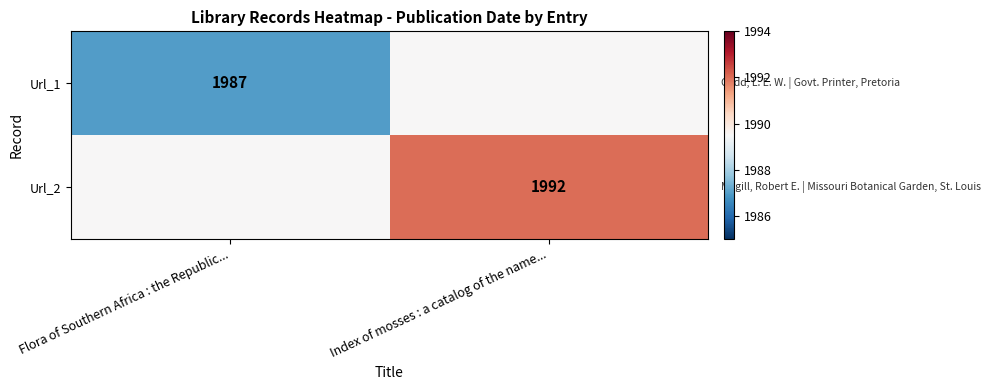

Is the value of Url_1 at Flora of Southern Africa : the Republic... greater than the value of Url_2 at Index of mosses : a catalog of the name...?

No